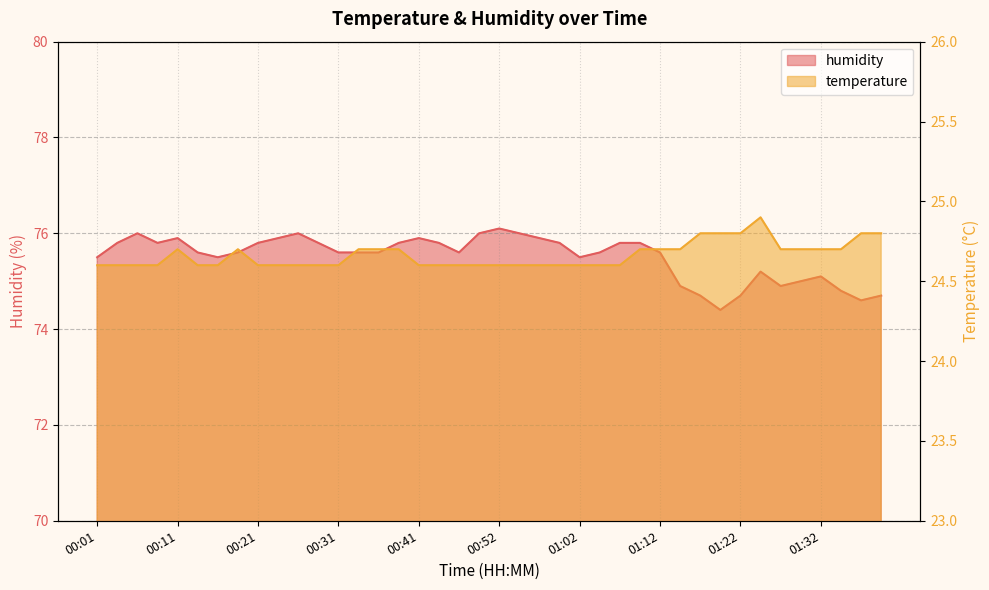

List the series in order of their peak value, lowest first.

temperature, humidity